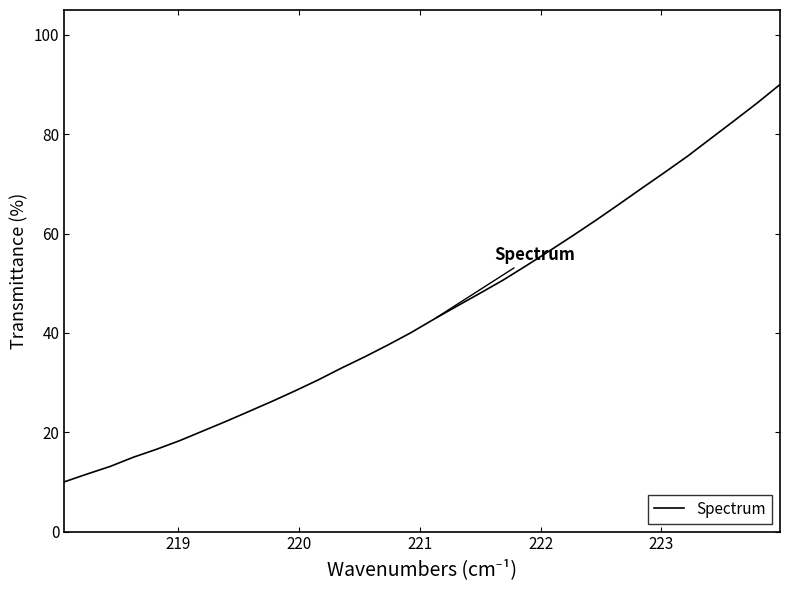

How many categories are shown in the chart?

32